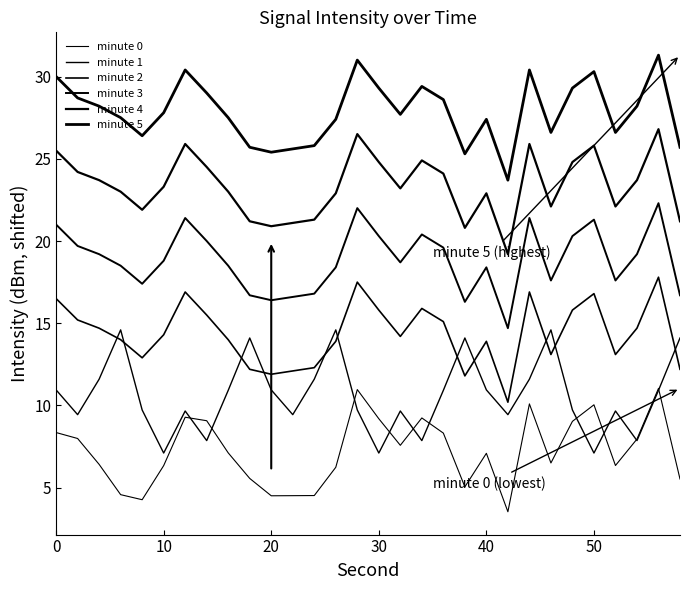

True or false: minute 0 and minute 2 intersect in this chart.

False